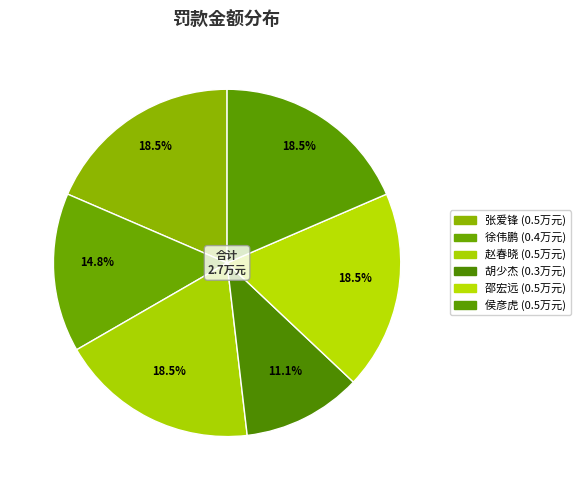

To the nearest percent, what is the difference between the 赵春晓 and 徐伟鹏 slice percentages?

4%